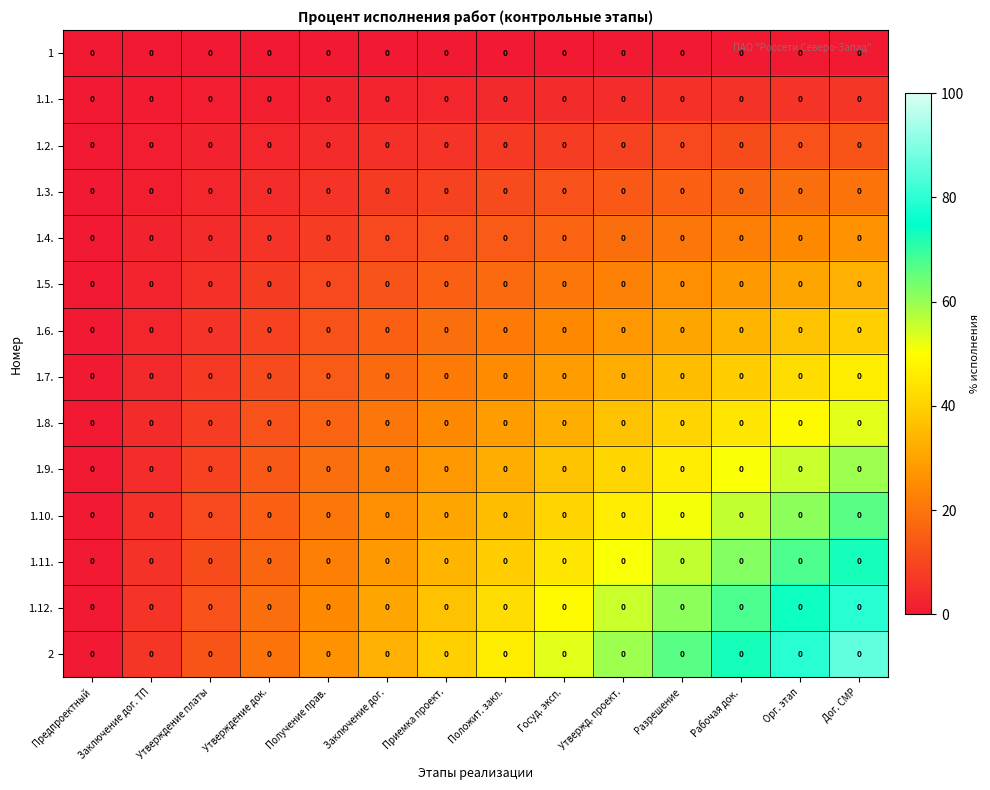

At which category does the chart reach its minimum across all series?

Предпроектный